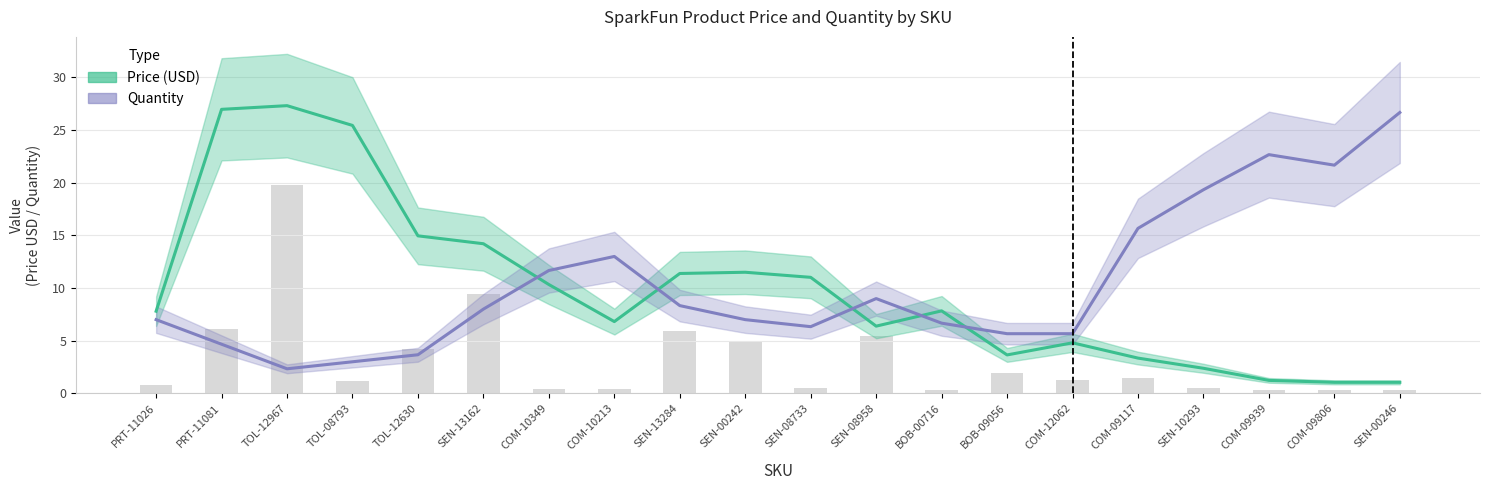

At which label is Quantity closest to 14?

COM-10213